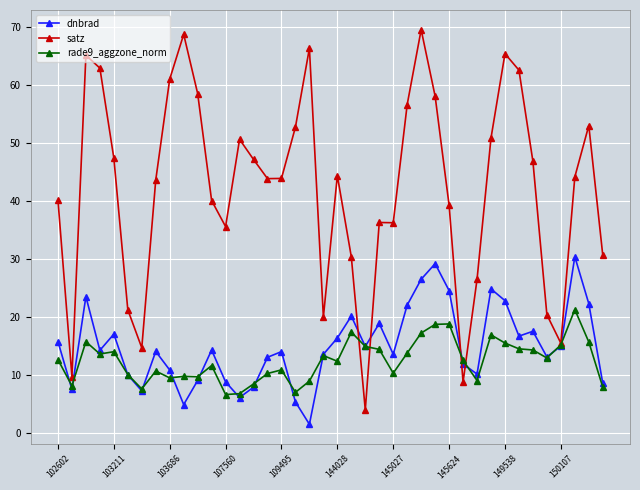

What is the sum of all rade9_aggzone_norm values?

498.3